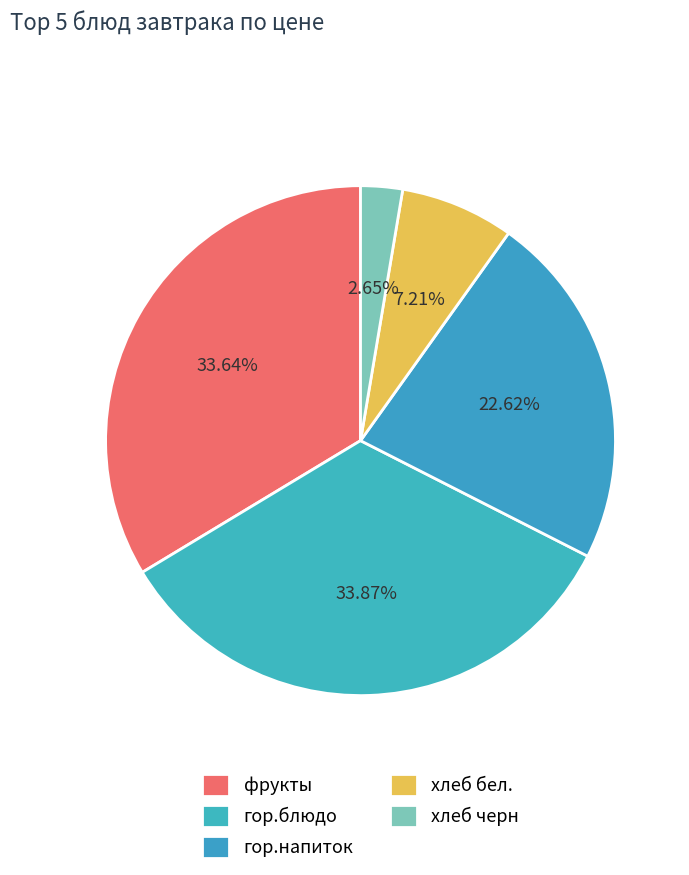

The хлеб черн slice represents 1% of the pie. True or false?

False